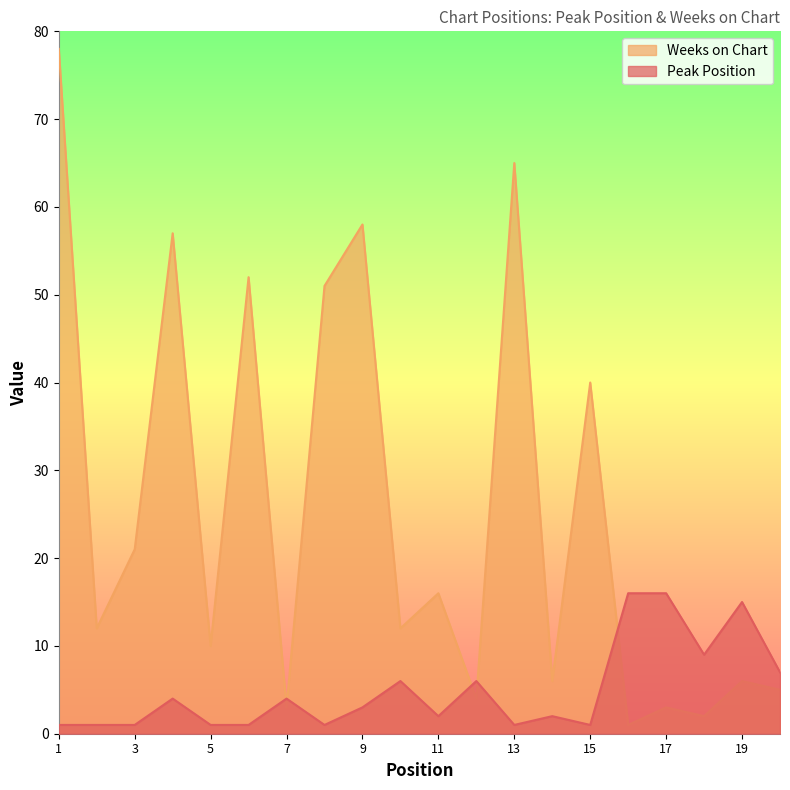

How many values in the Peak Position series are below 3?

10